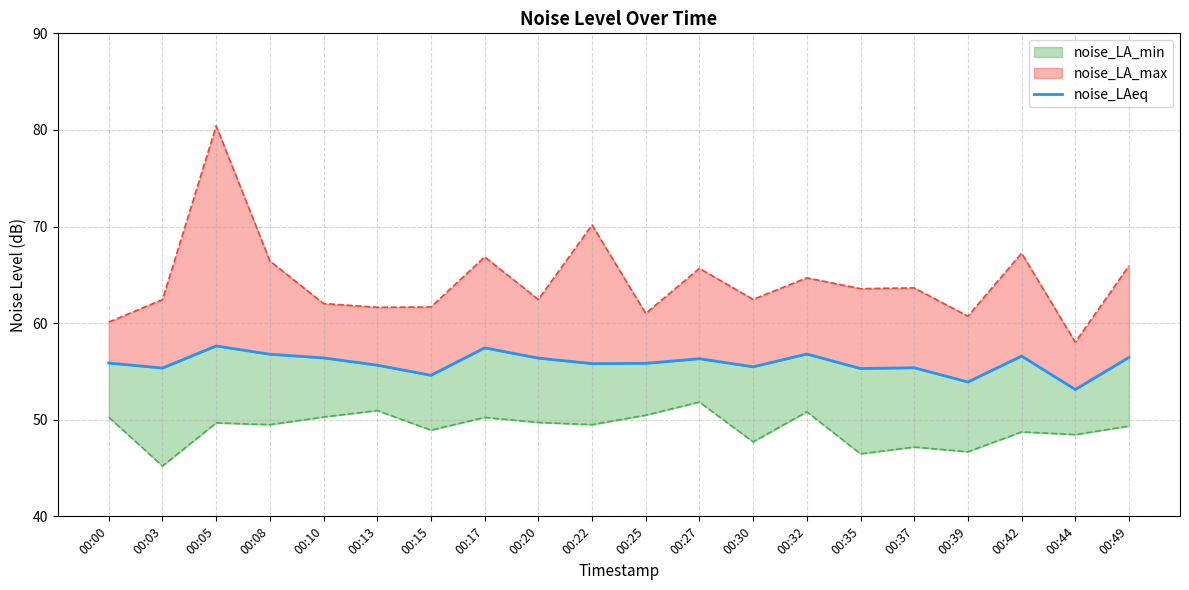

Where does the data first go above 55?

00:00